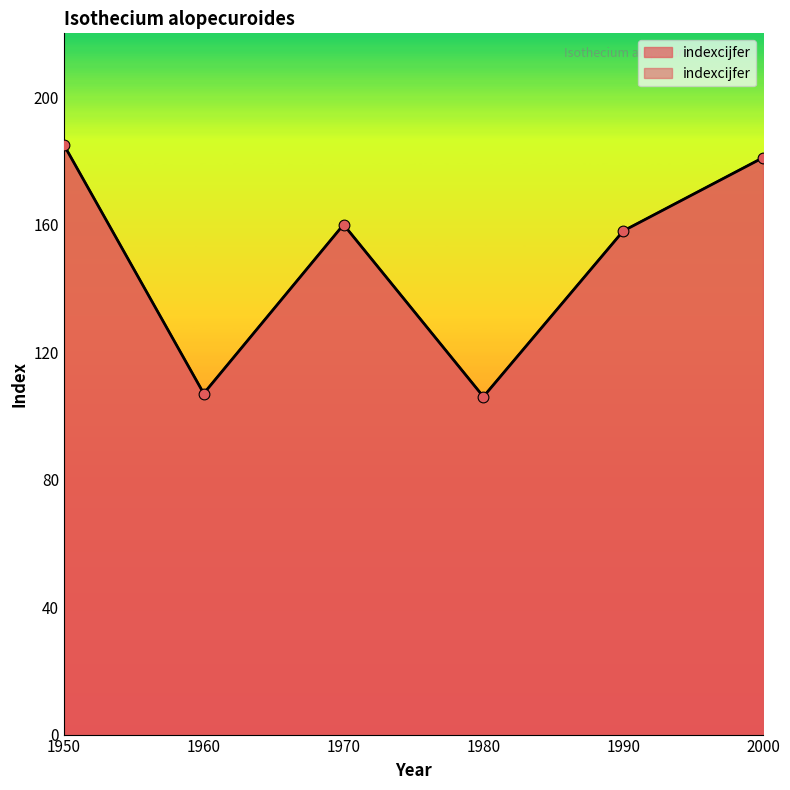

What is the ratio of the value at 2000 to the value at 1950?

1.0